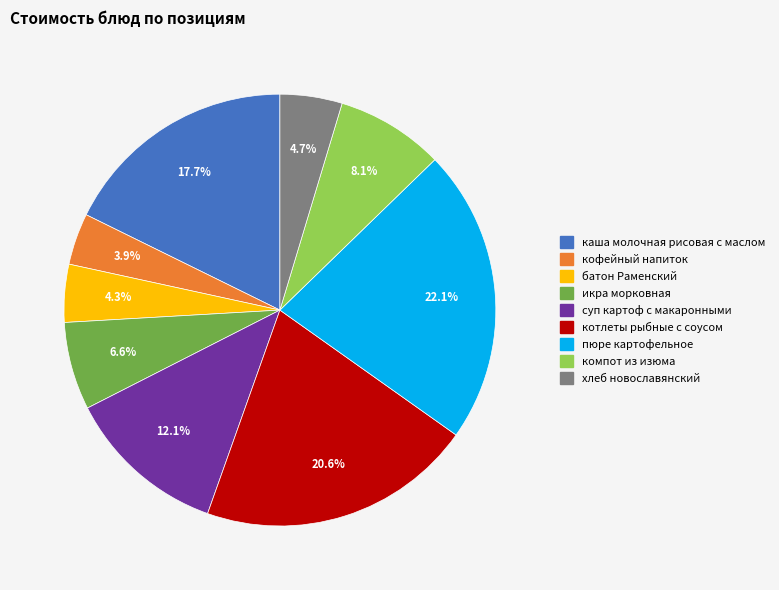

The икра морковная slice represents 20% of the pie. True or false?

False